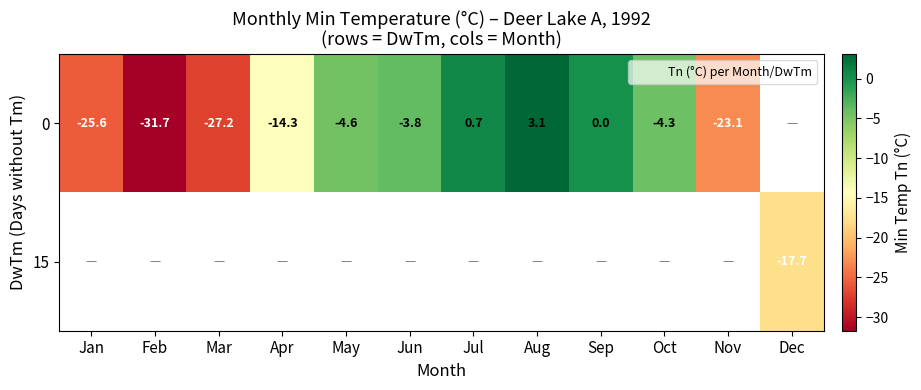

How many distinct data groups are displayed?

2